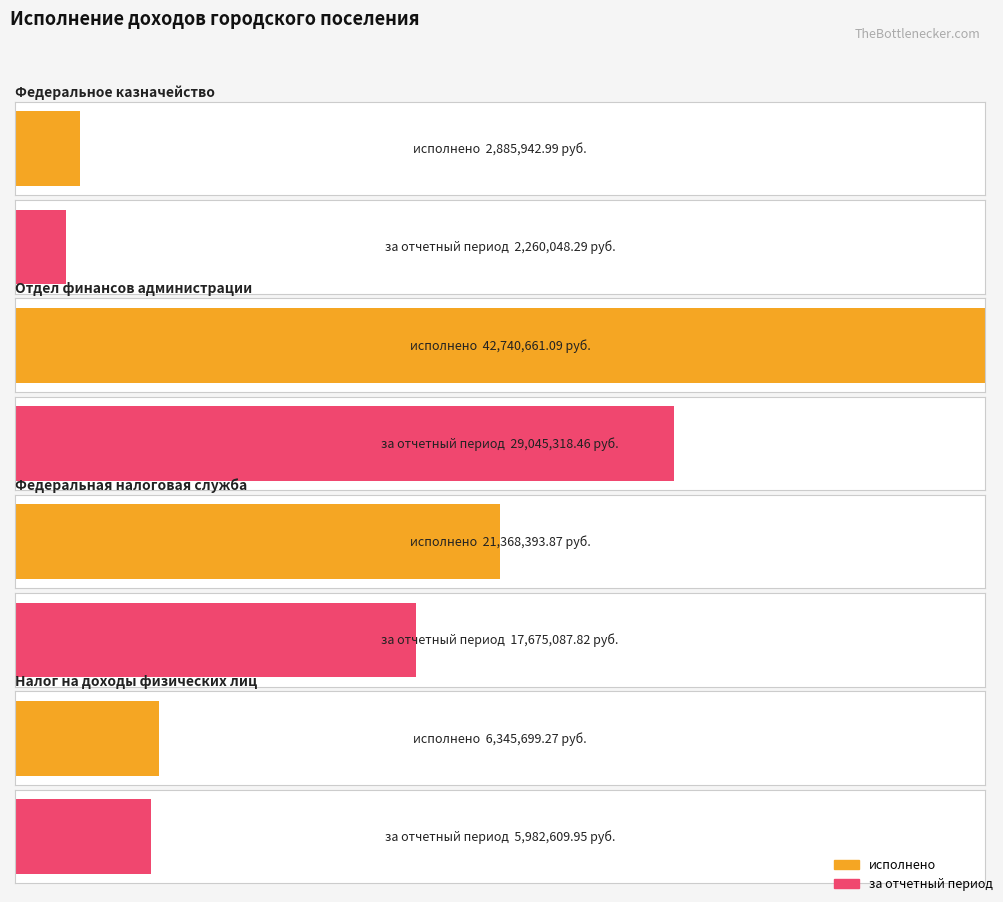

Rank the categories by за отчетный период value from lowest to highest.

Федеральное казначейство, Налог на доходы физических лиц, Федеральная налоговая служба, Отдел финансов администрации